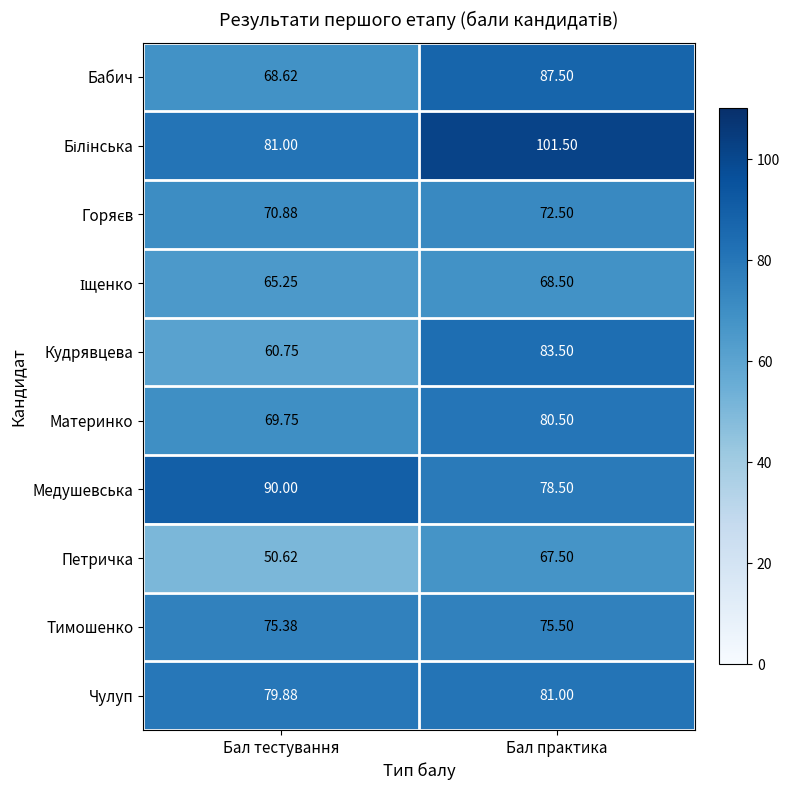

How many data points does each series have?

2